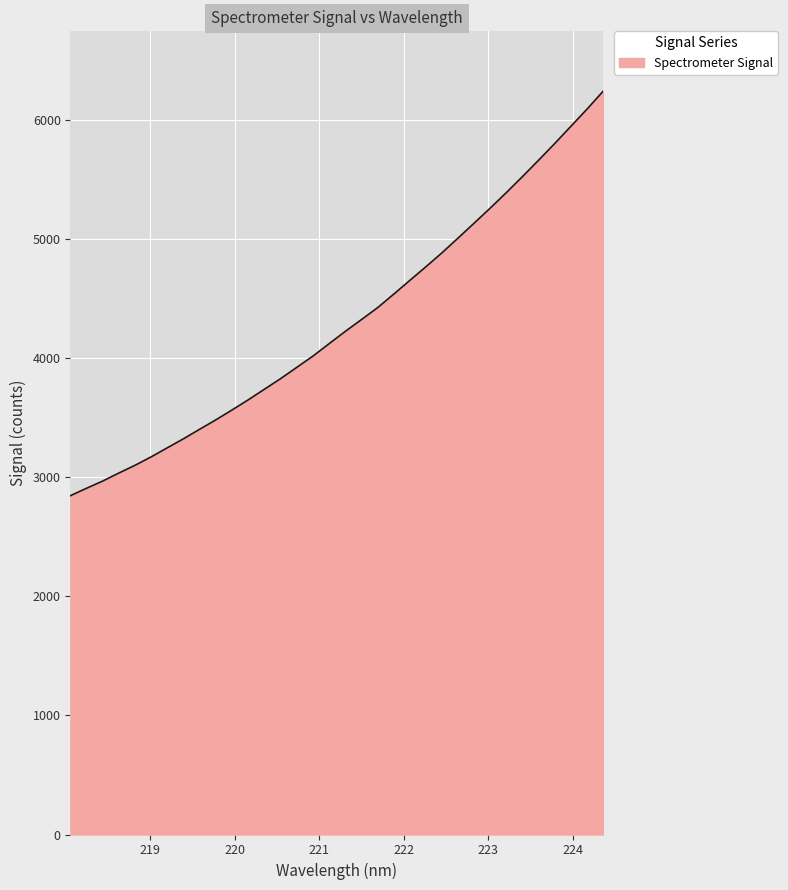

What is the greatest value displayed?

6245.7